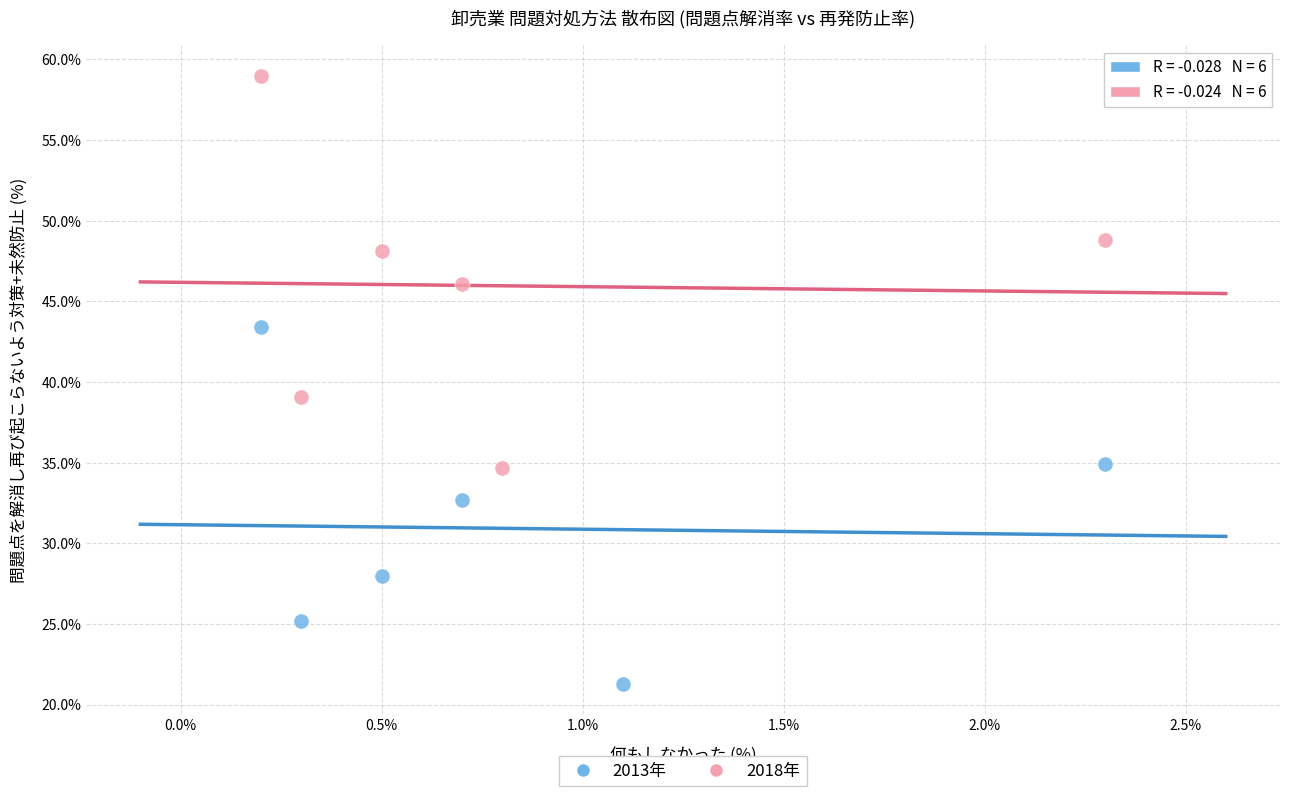

Which series contains the lowest Y value?

2013年